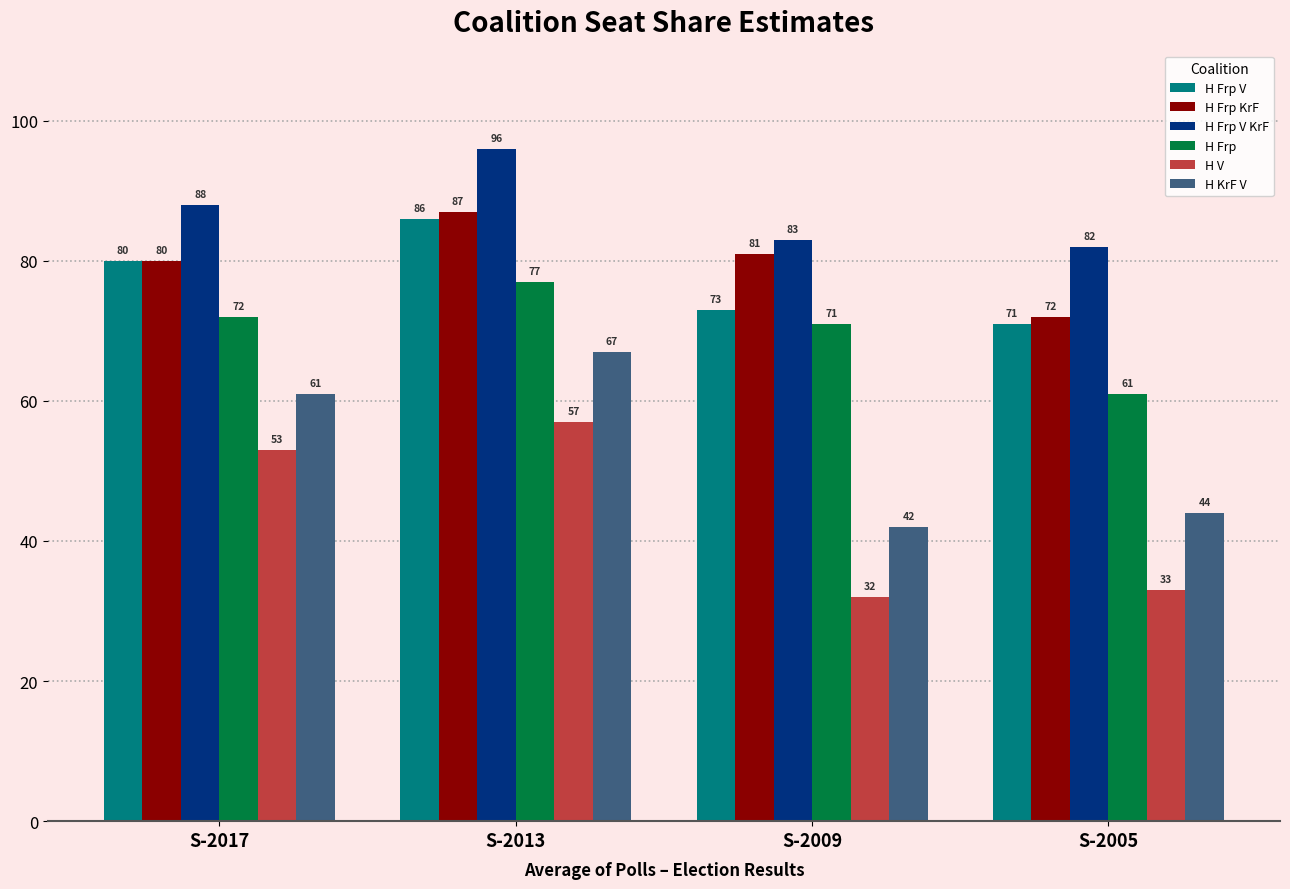

At how many categories does at least one series exceed 92?

1